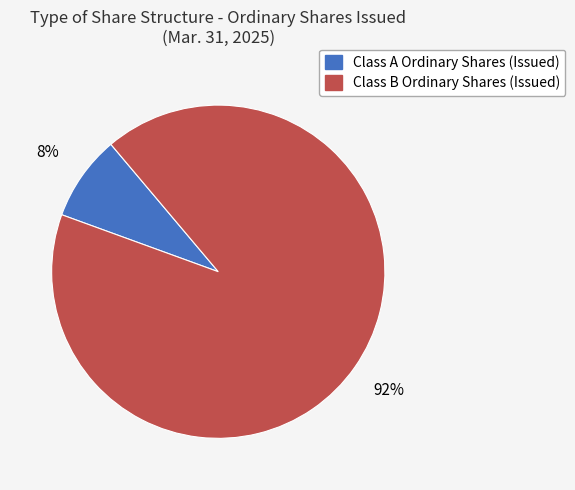

What percentage is the Class B Ordinary Shares (Issued) slice, to the nearest percent?

92%